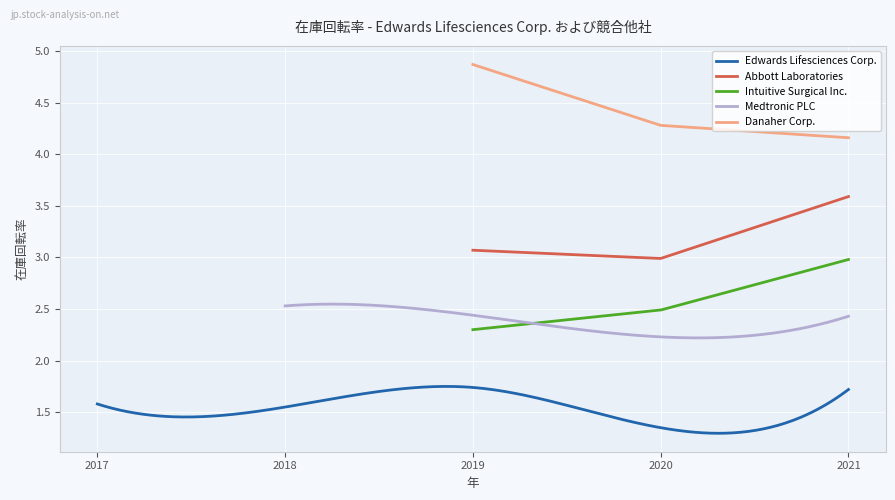

Which series has the widest spread of values?

Danaher Corp.